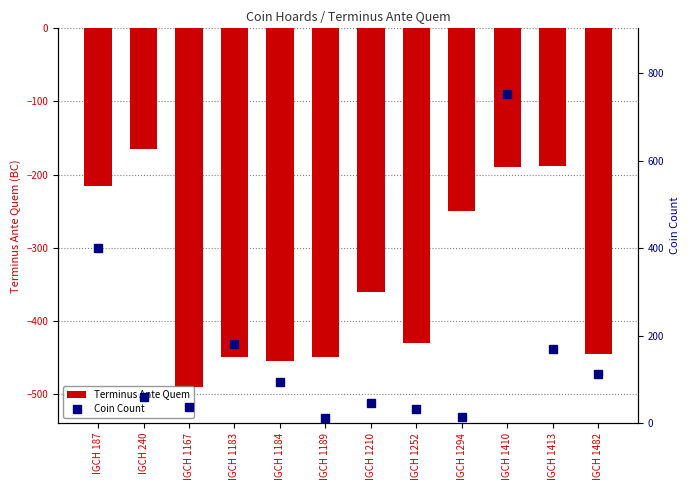

Where does the Terminus Ante Quem series first go above -360?

IGCH 187